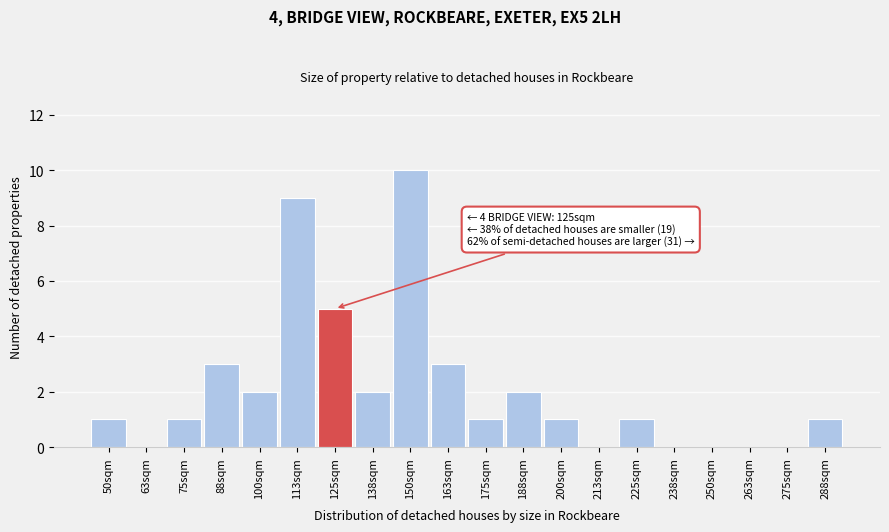

Reading right to left, extract all data points from this chart.

288sqm=1	275sqm=0	263sqm=0	250sqm=0	238sqm=0	225sqm=1	213sqm=0	200sqm=1	188sqm=2	175sqm=1	163sqm=3	150sqm=10	138sqm=2	125sqm=5	113sqm=9	100sqm=2	88sqm=3	75sqm=1	63sqm=0	50sqm=1